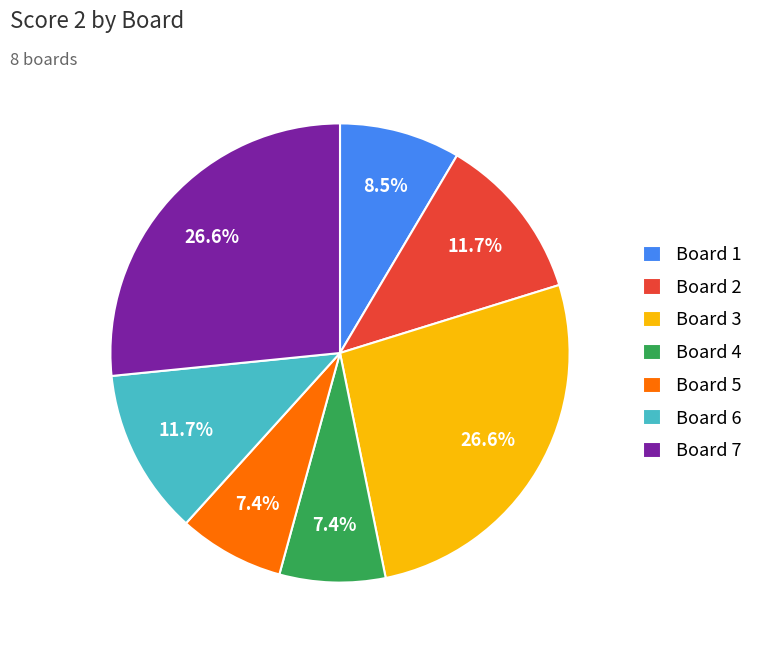

What percentage is NOT represented by Board 6?

88.3%